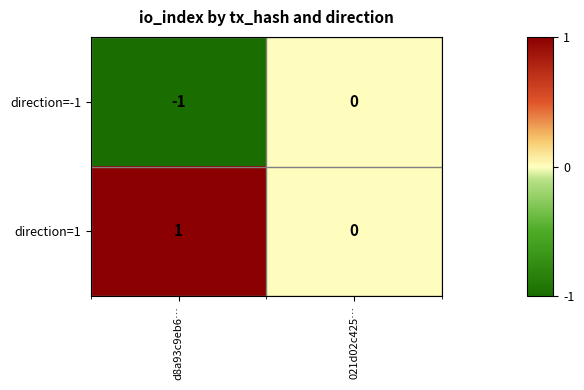

Rank the series by their average value, from highest to lowest.

direction=1, direction=-1